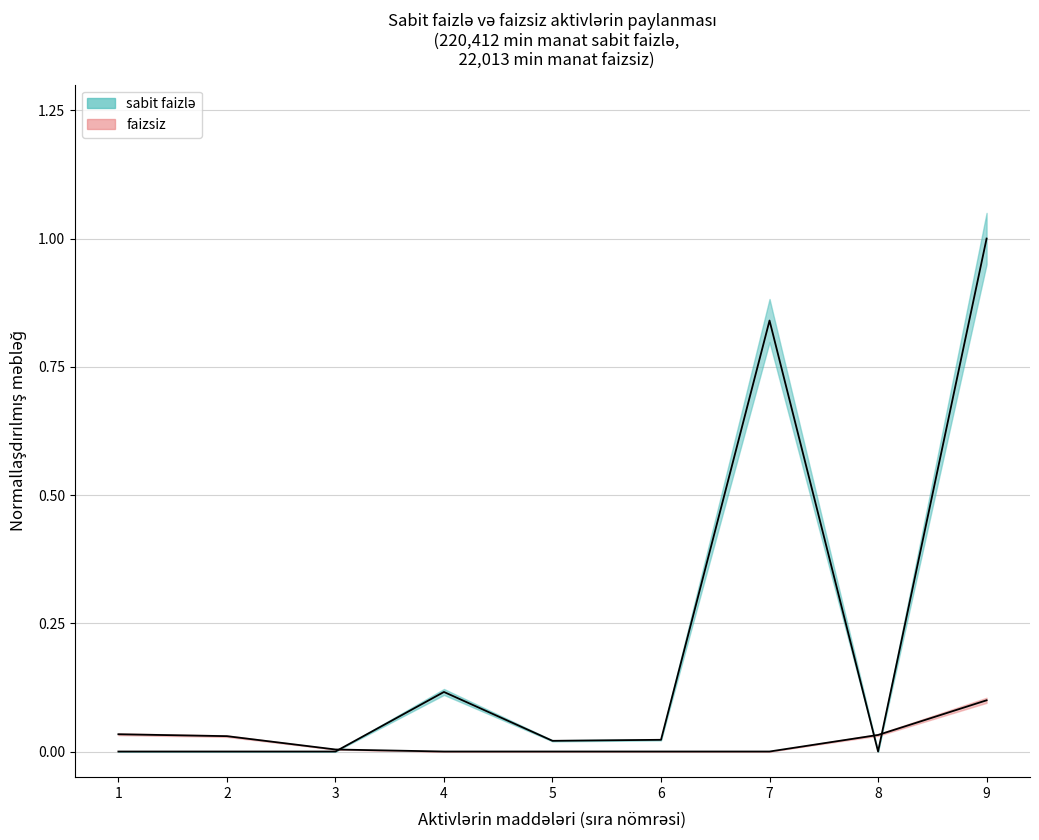

True or false: faizsiz has a value of 0.0 at 3.

True